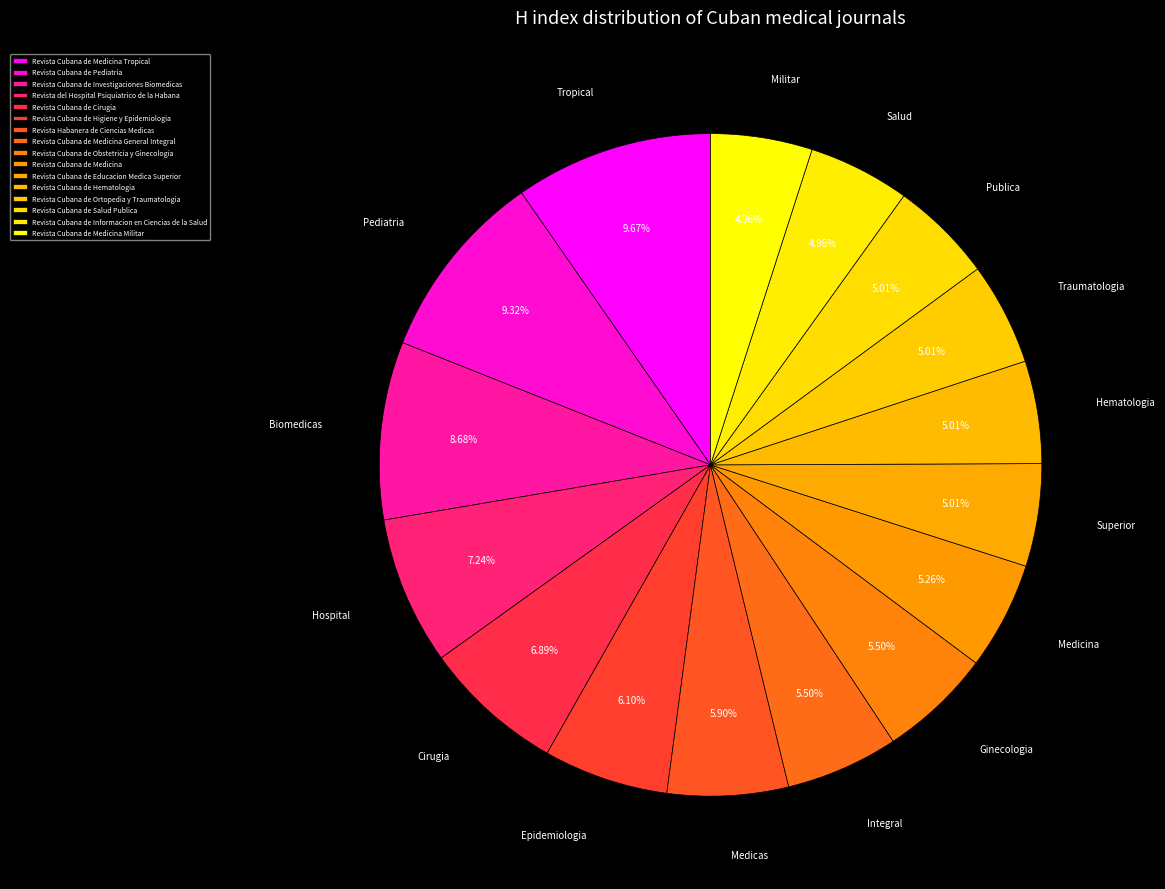

To the nearest percent, what portion does Revista Cubana de Educacion Medica Superior represent?

5%